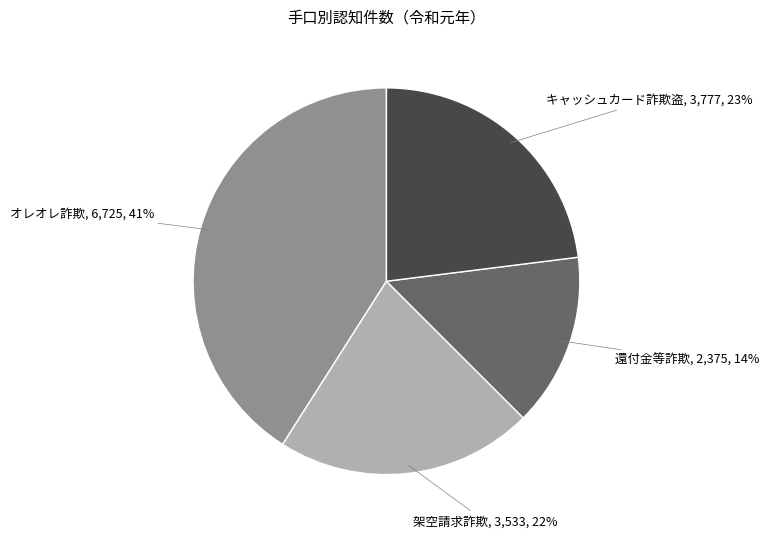

Does any single category account for the majority?

No